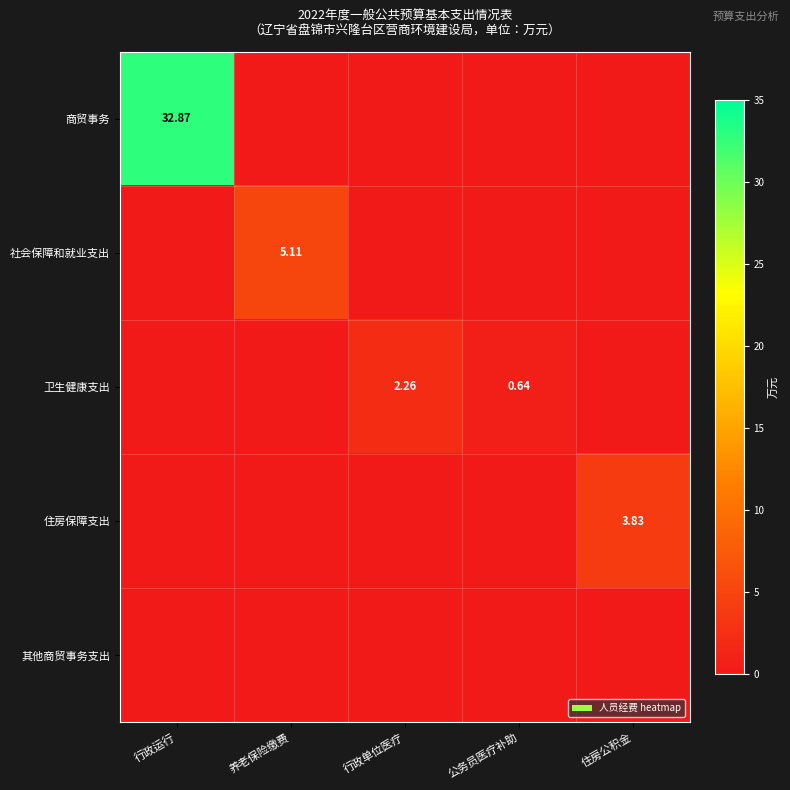

How many data points does each series have?

5